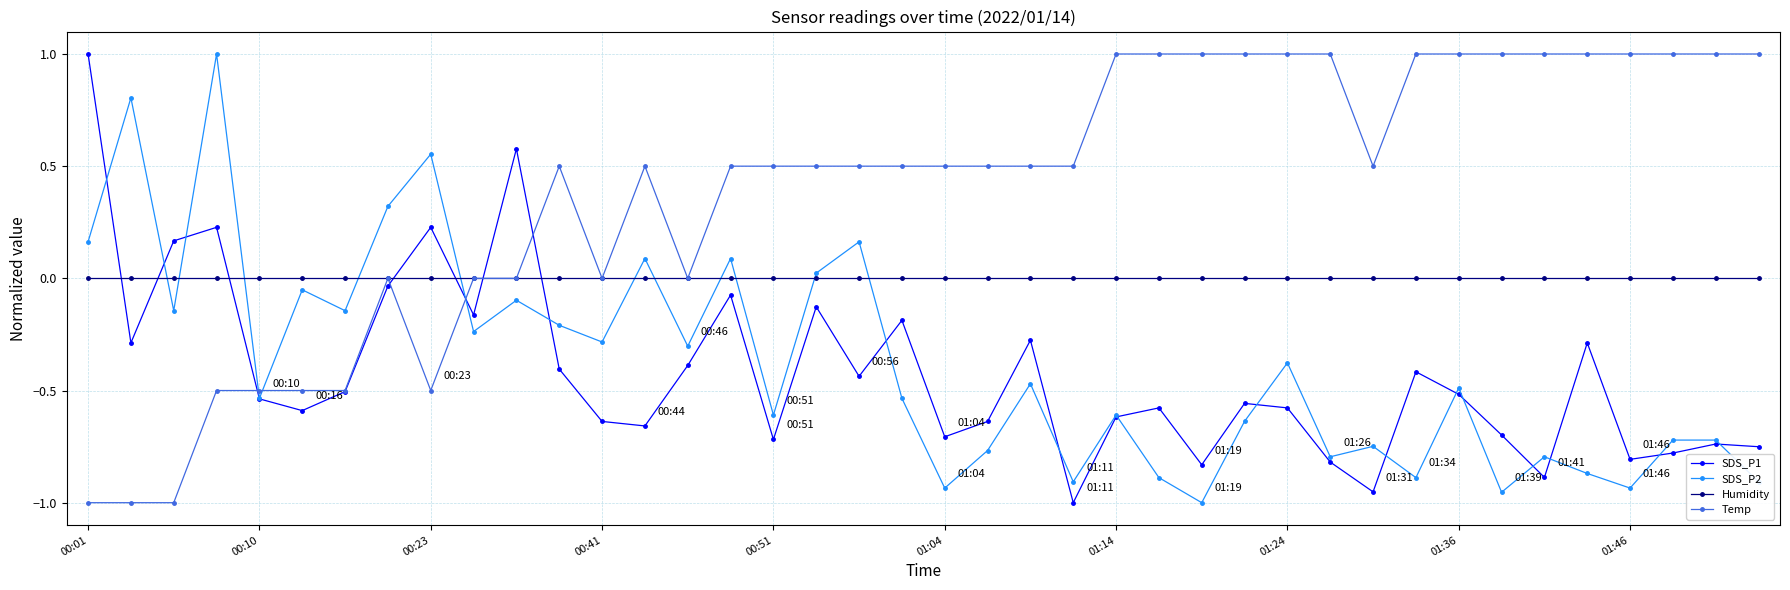

Which series has the largest total across all categories?

Temp